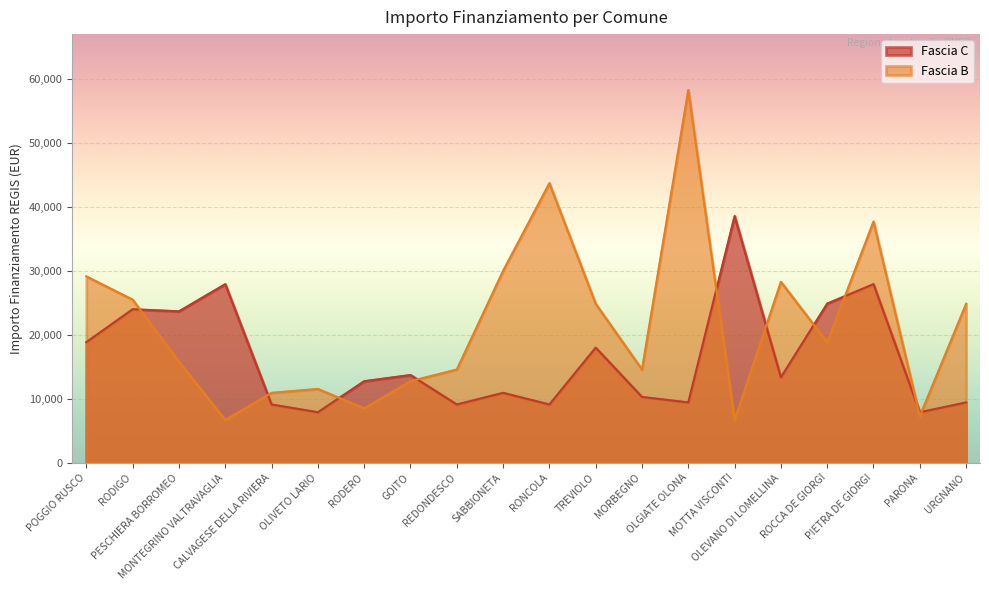

Count the number of categories in the chart.

20